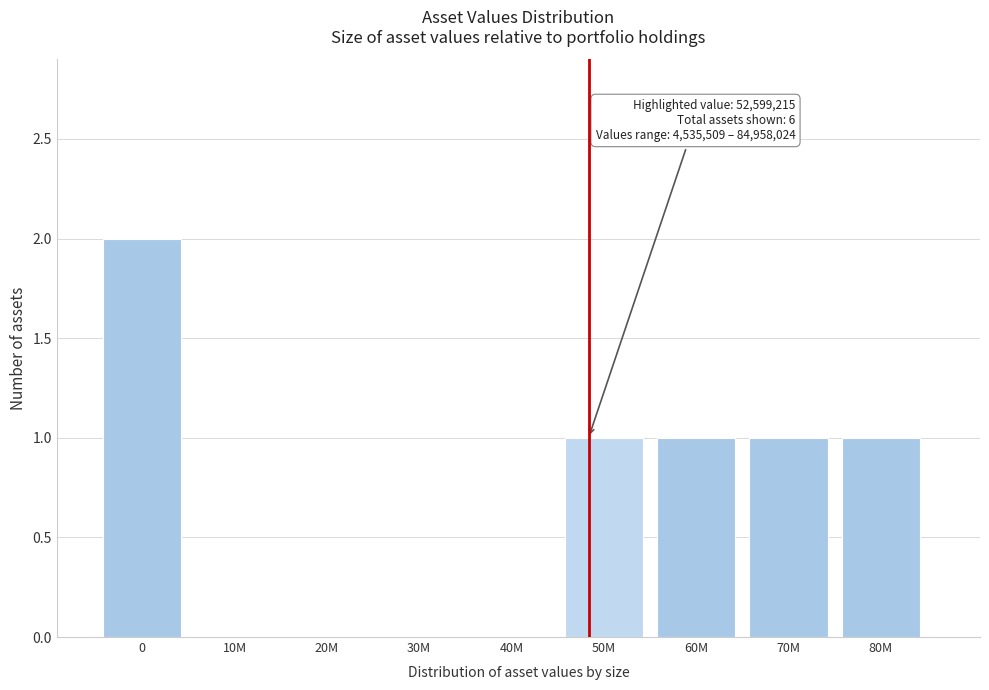

Reading right to left, list all the values displayed in this chart.

80M=1	70M=1	60M=1	50M=1	40M=0	30M=0	20M=0	10M=0	0=2